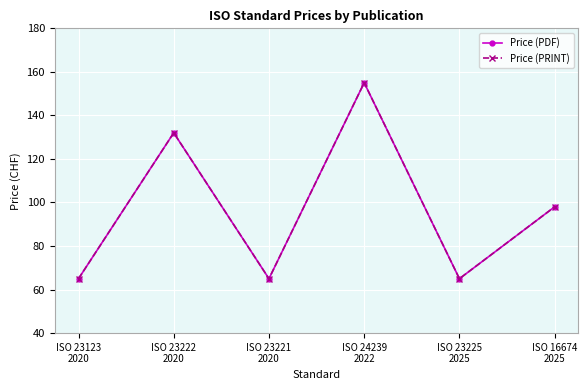

Which series has the widest spread of values?

Price (PDF)